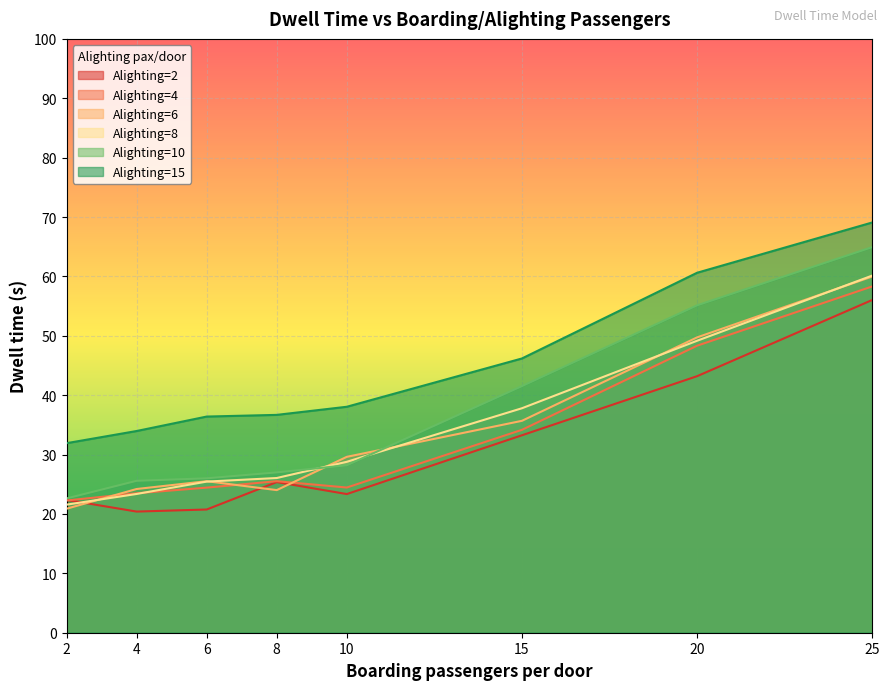

What is the difference between the maximum and second lowest values in the Alighting=4 series?

34.8